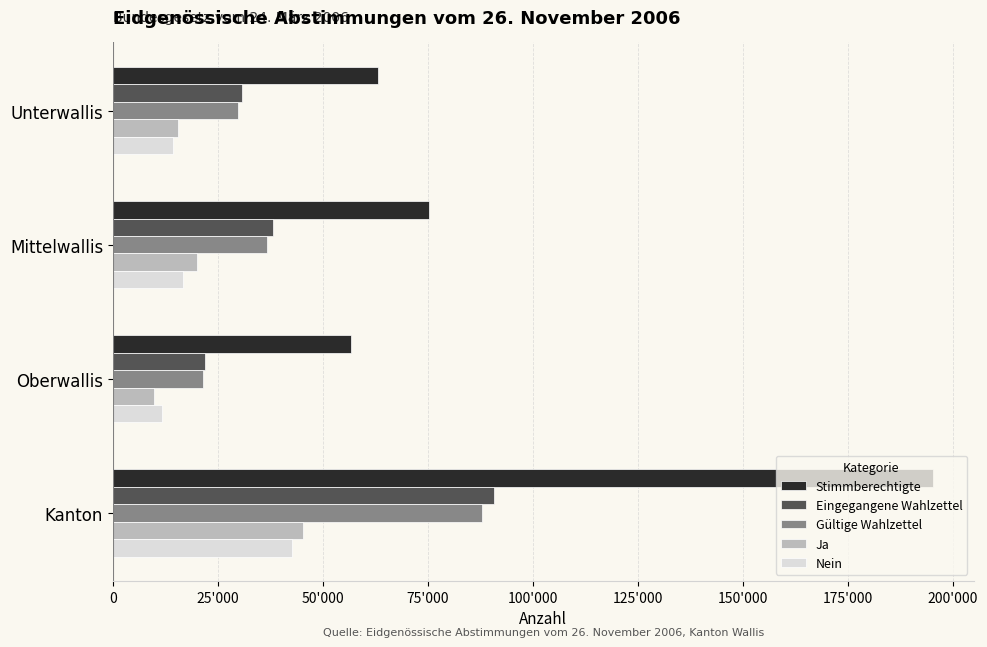

What are all the series names shown in the legend?

Stimmberechtigte, Eingegangene Wahlzettel, Gültige Wahlzettel, Ja, Nein